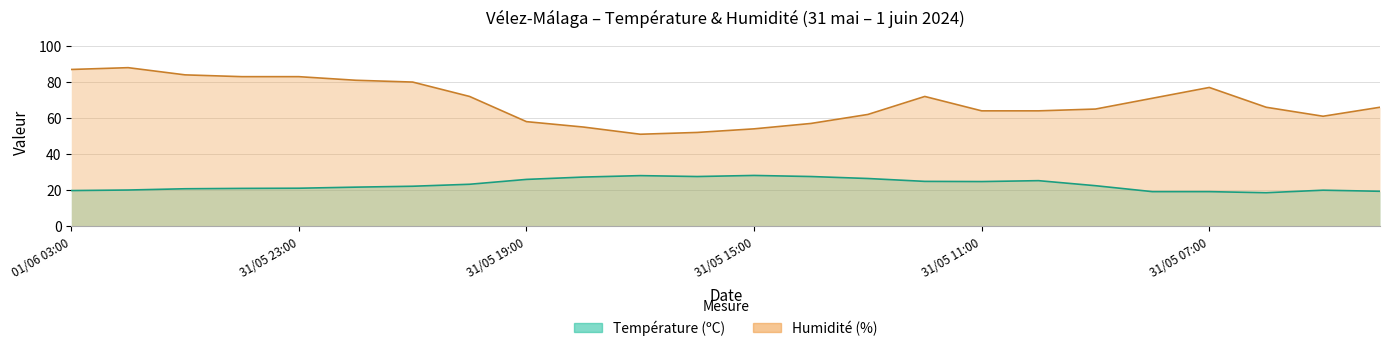

Reading right to left, extract all data points from this chart.

Température (ºC): 31/05 04:00=19.3	31/05 05:00=19.9	31/05 06:00=18.5	31/05 07:00=19.1	31/05 08:00=19.1	31/05 09:00=22.4	31/05 10:00=25.2	31/05 11:00=24.7	31/05 12:00=24.8	31/05 13:00=26.4	31/05 14:00=27.5	31/05 15:00=28.1	31/05 16:00=27.5	31/05 17:00=28.0	31/05 18:00=27.2	31/05 19:00=25.9	31/05 20:00=23.2	31/05 21:00=22.1	31/05 22:00=21.6	31/05 23:00=21.0	01/06 00:00=20.9	01/06 01:00=20.7	01/06 02:00=20.0	01/06 03:00=19.7
Humidité (%): 31/05 04:00=66.0	31/05 05:00=61.0	31/05 06:00=66.0	31/05 07:00=77.0	31/05 08:00=71.0	31/05 09:00=65.0	31/05 10:00=64.0	31/05 11:00=64.0	31/05 12:00=72.0	31/05 13:00=62.0	31/05 14:00=57.0	31/05 15:00=54.0	31/05 16:00=52.0	31/05 17:00=51.0	31/05 18:00=55.0	31/05 19:00=58.0	31/05 20:00=72.0	31/05 21:00=80.0	31/05 22:00=81.0	31/05 23:00=83.0	01/06 00:00=83.0	01/06 01:00=84.0	01/06 02:00=88.0	01/06 03:00=87.0